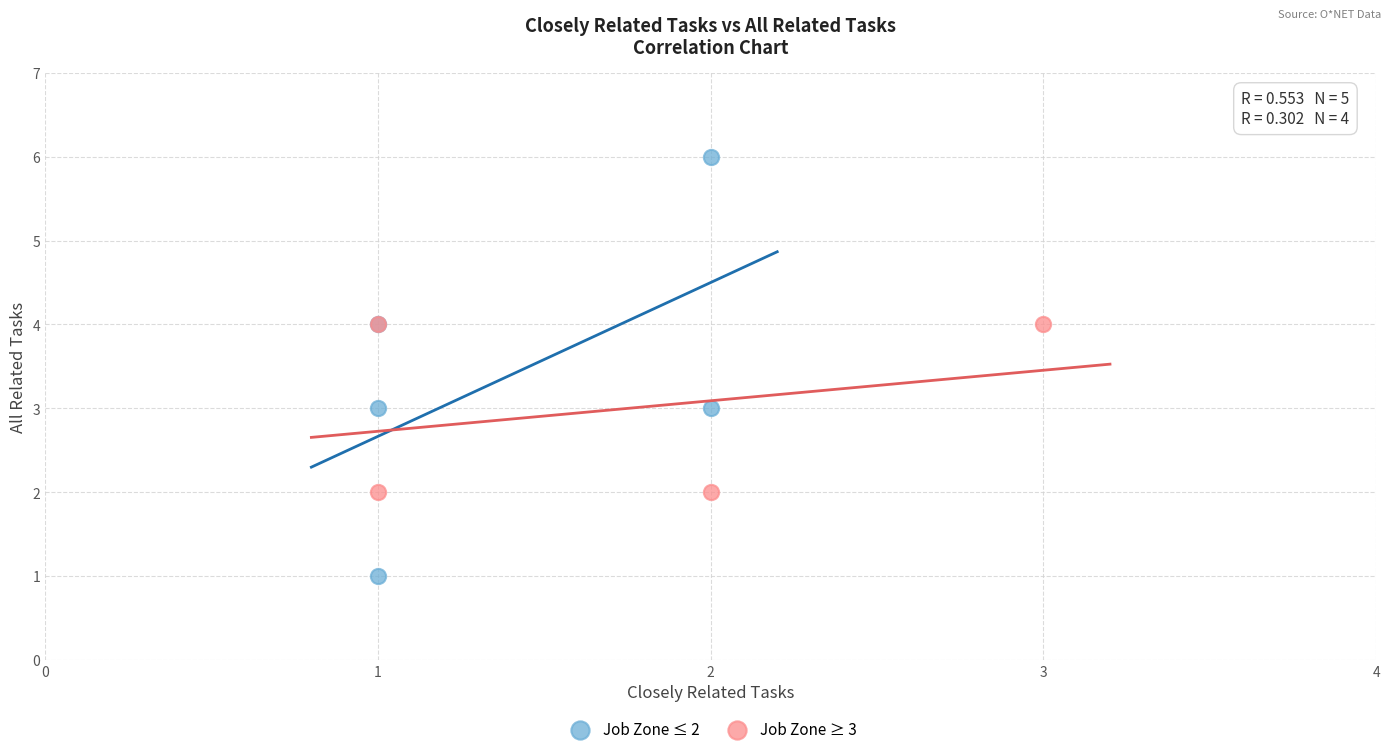

Which series has the largest Y range (max minus min)?

Job Zone ≤ 2